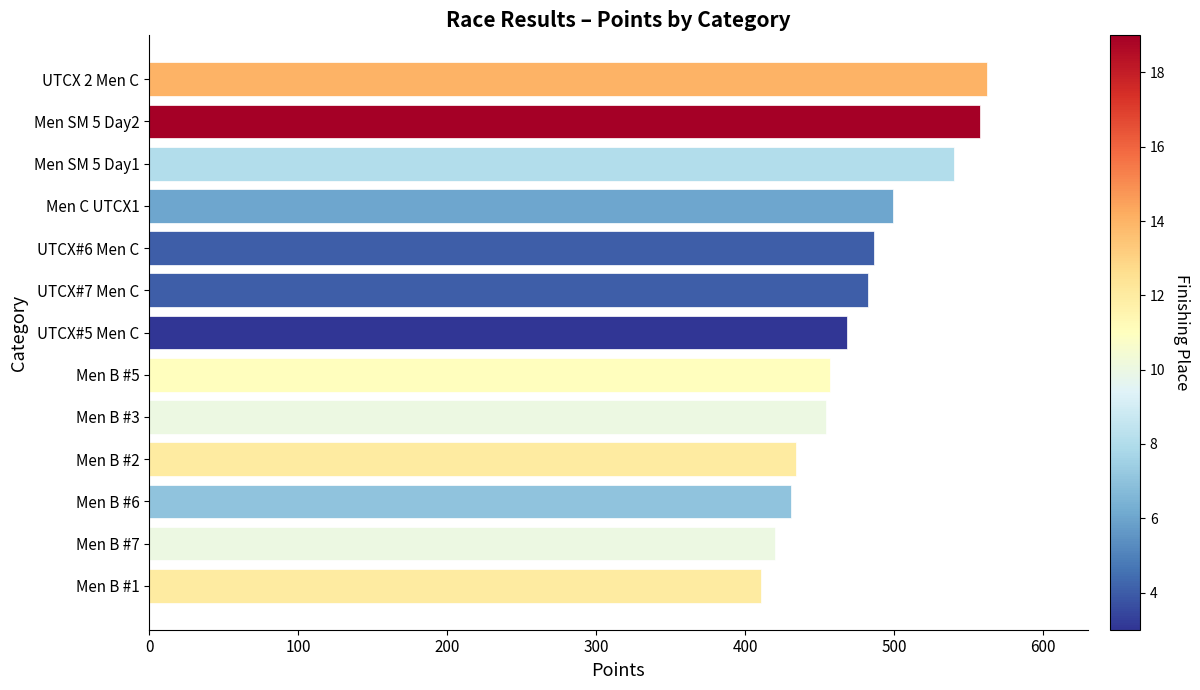

What is the ratio of the value at Men SM 5 Day1 to the value at Men B #1?

1.3